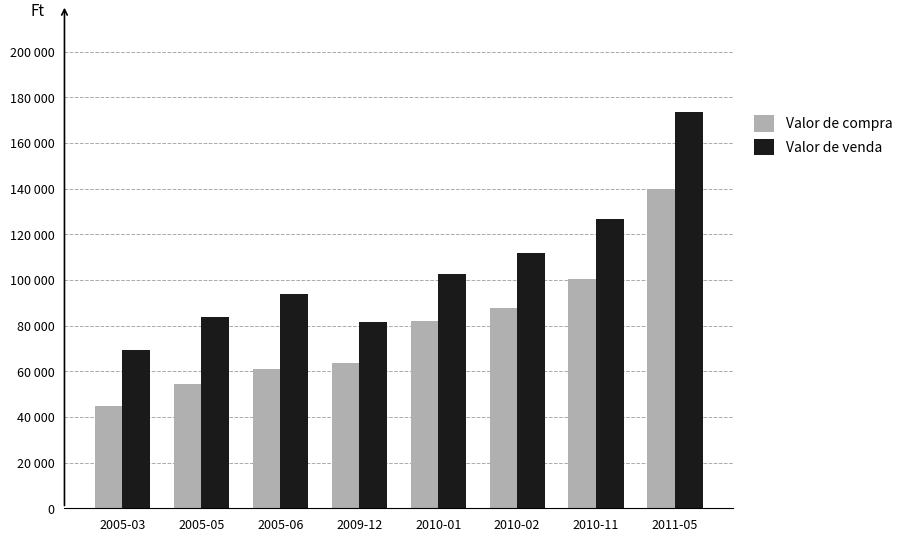

Is the value of Valor de compra at 2005-06 greater than the value of Valor de venda at 2005-06?

No